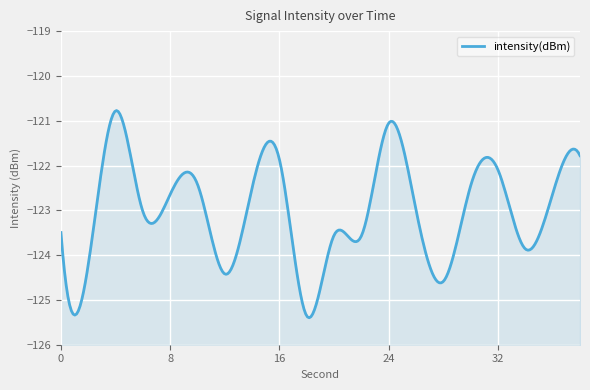

What is the smallest value displayed?

-125.4